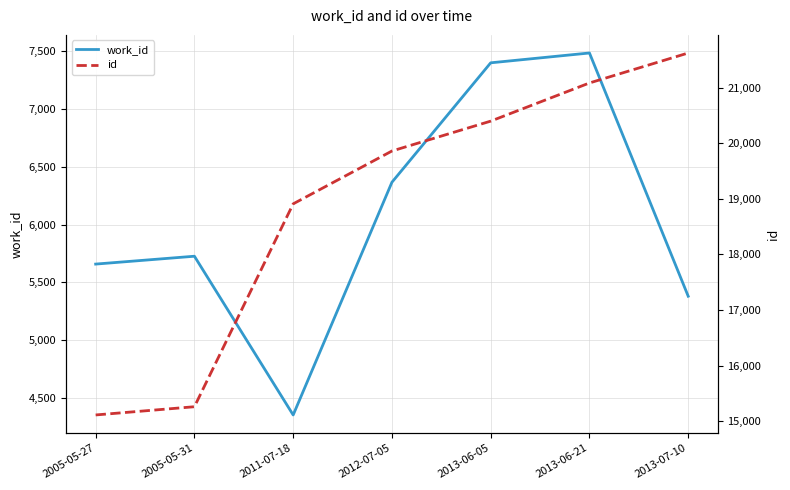

Where is the first local minimum for work_id?

2011-07-18